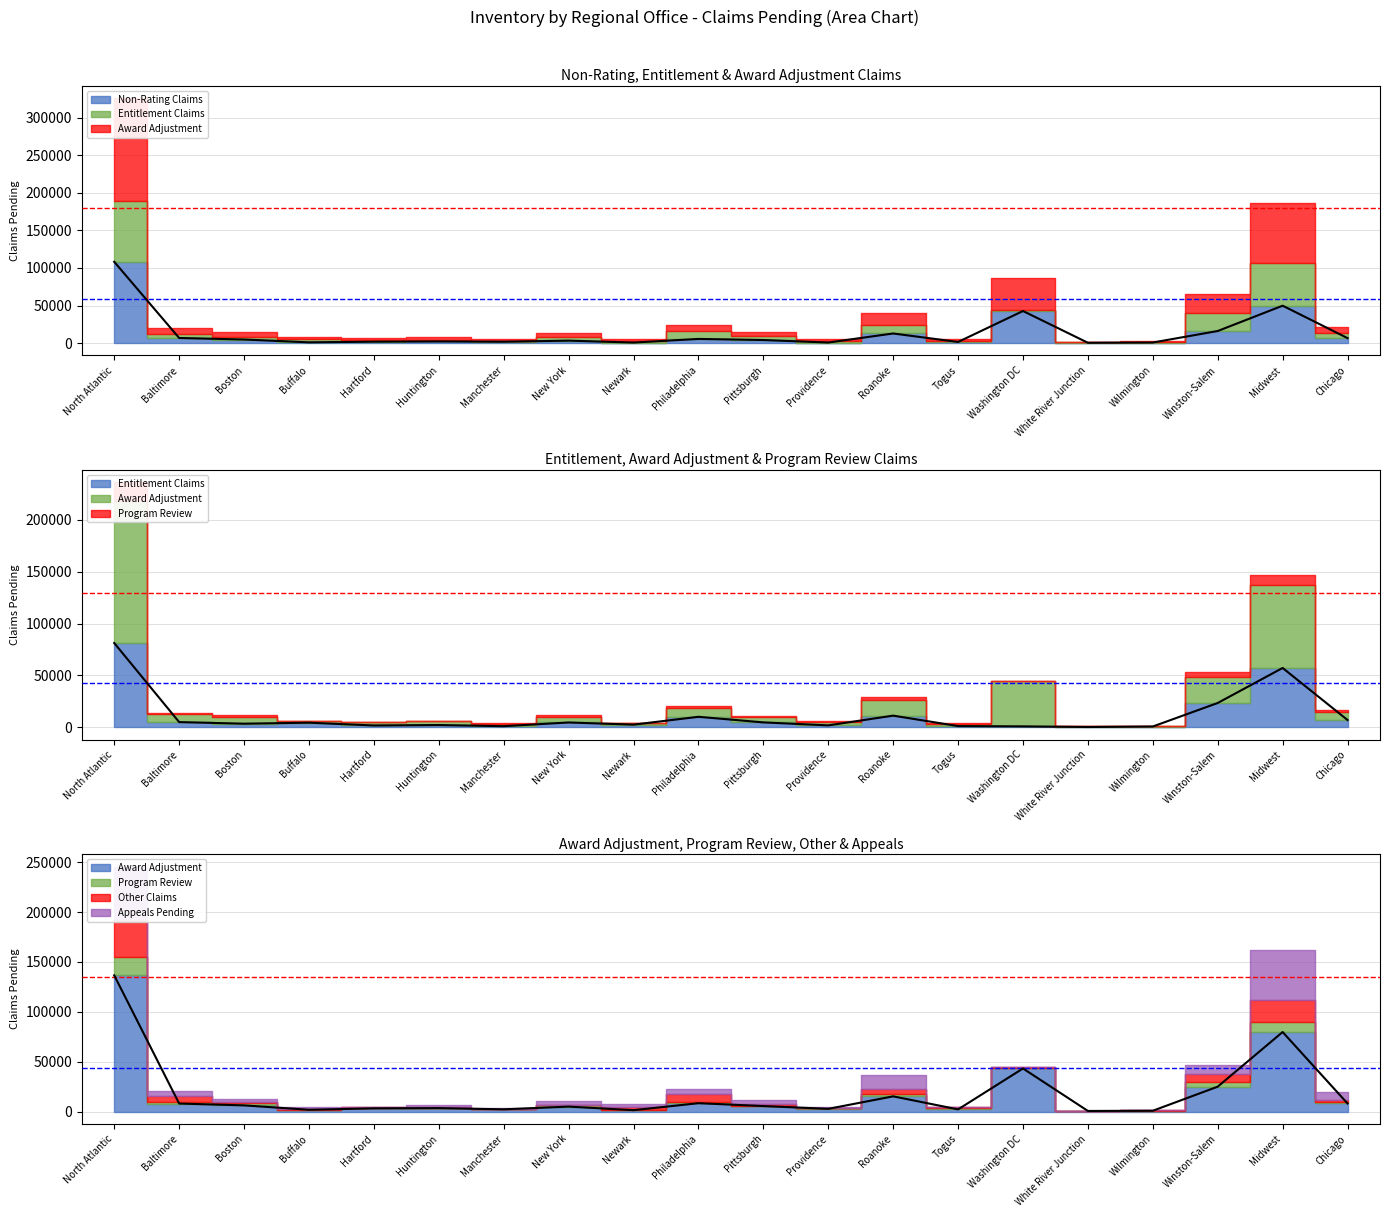

Reading left to right, extract all data points from this chart.

Non-Rating Claims: 108180	6849	4832	1072	1944	2291	1911	3341	776	5603	4144	810	12841	1569	42734	486	846	16131	49810	6676
Entitlement Claims: 81238	5109	3580	4539	1858	2273	1172	4738	2657	10210	4822	1948	11333	1256	978	385	860	23520	57233	7124
Award Adjustment: 136606	8138	6298	1898	3319	3549	2347	5060	1496	8484	5617	2826	15344	2281	43275	709	908	25057	79816	8182